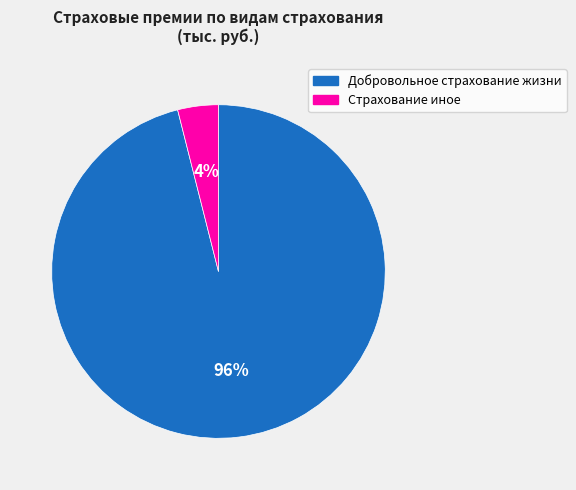

Is there a majority slice in this chart?

Yes